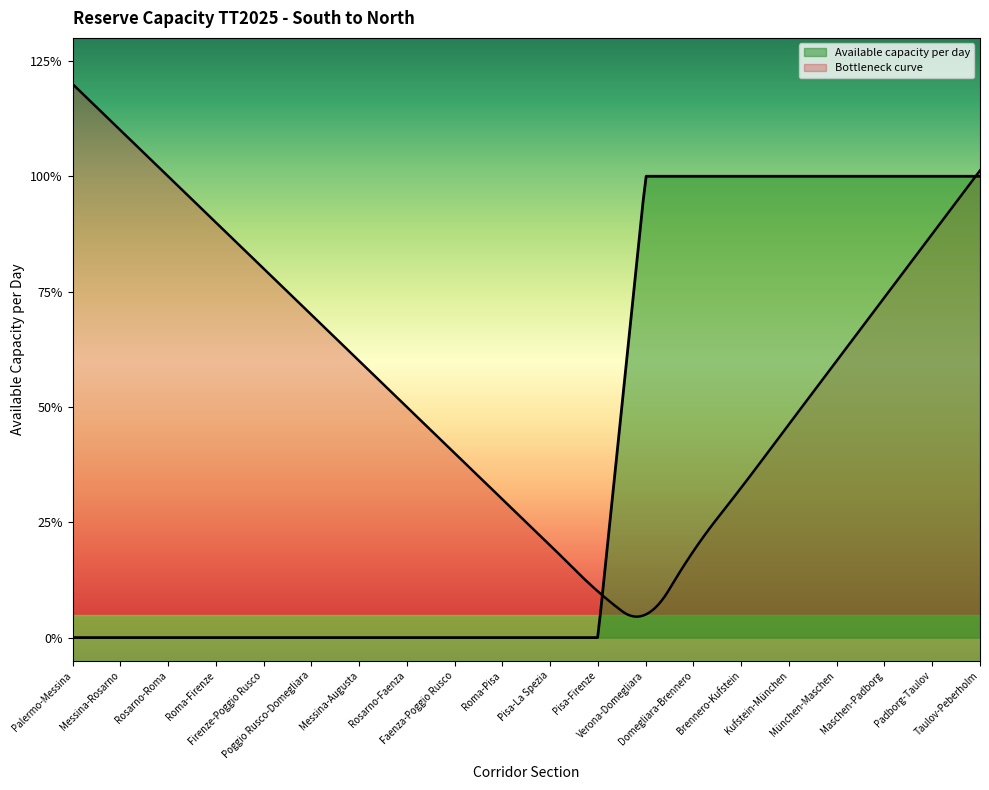

Does the chart display data point markers on the line(s)?

No